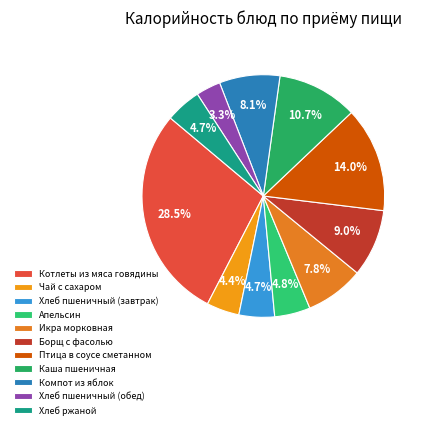

The Каша пшеничная slice represents 11% of the pie. True or false?

True